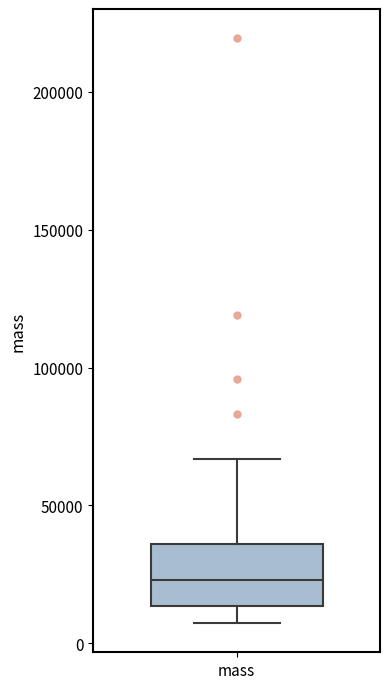

Where is the lower edge of the box for mass on the y-axis? The values are not printed on the chart, so give them approximately, as read against the axis.

15000